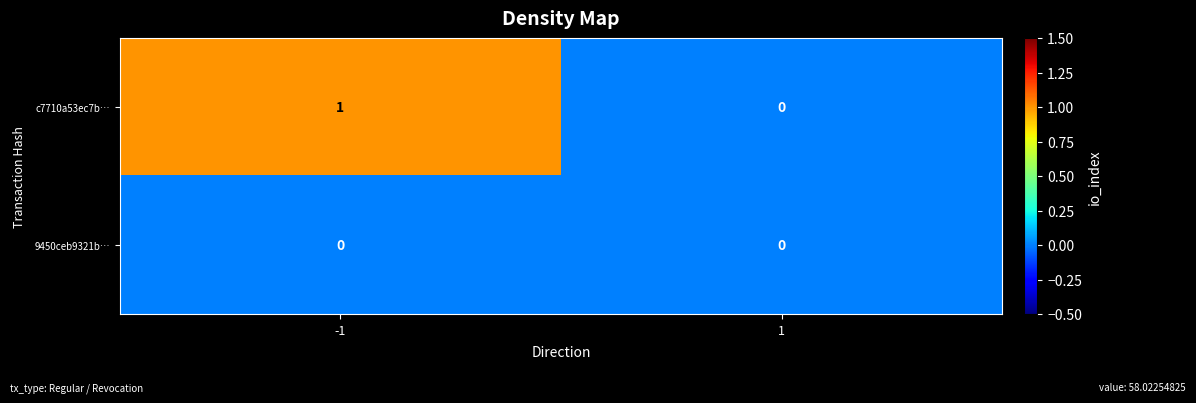

Is it true that 9450ceb9321b… equals 0 at -1?

True